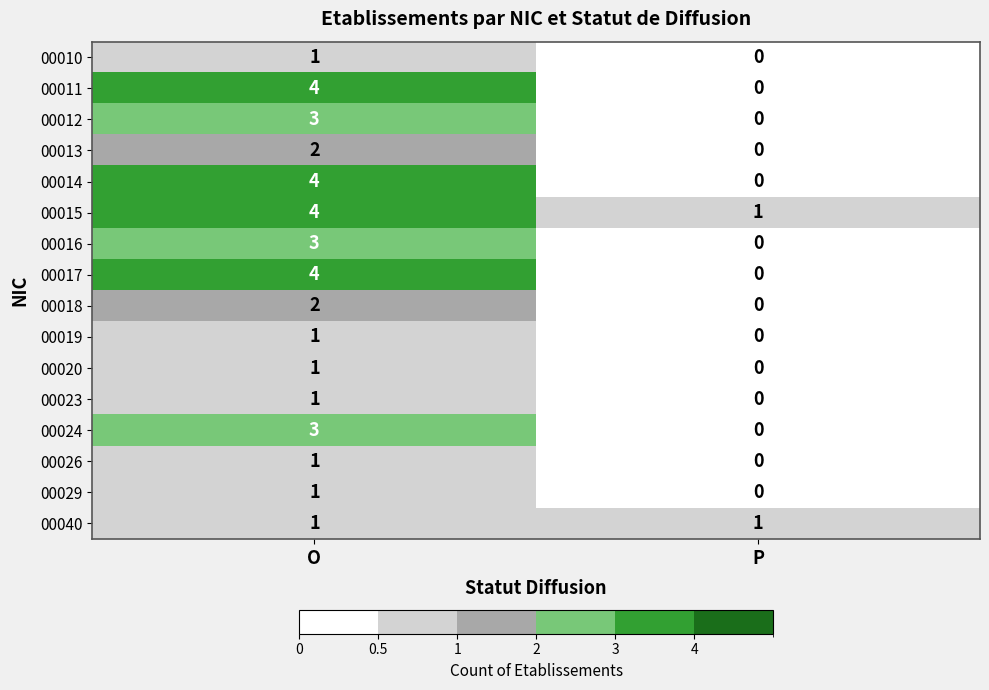

What is the difference between the 00012 values at P and O?

3